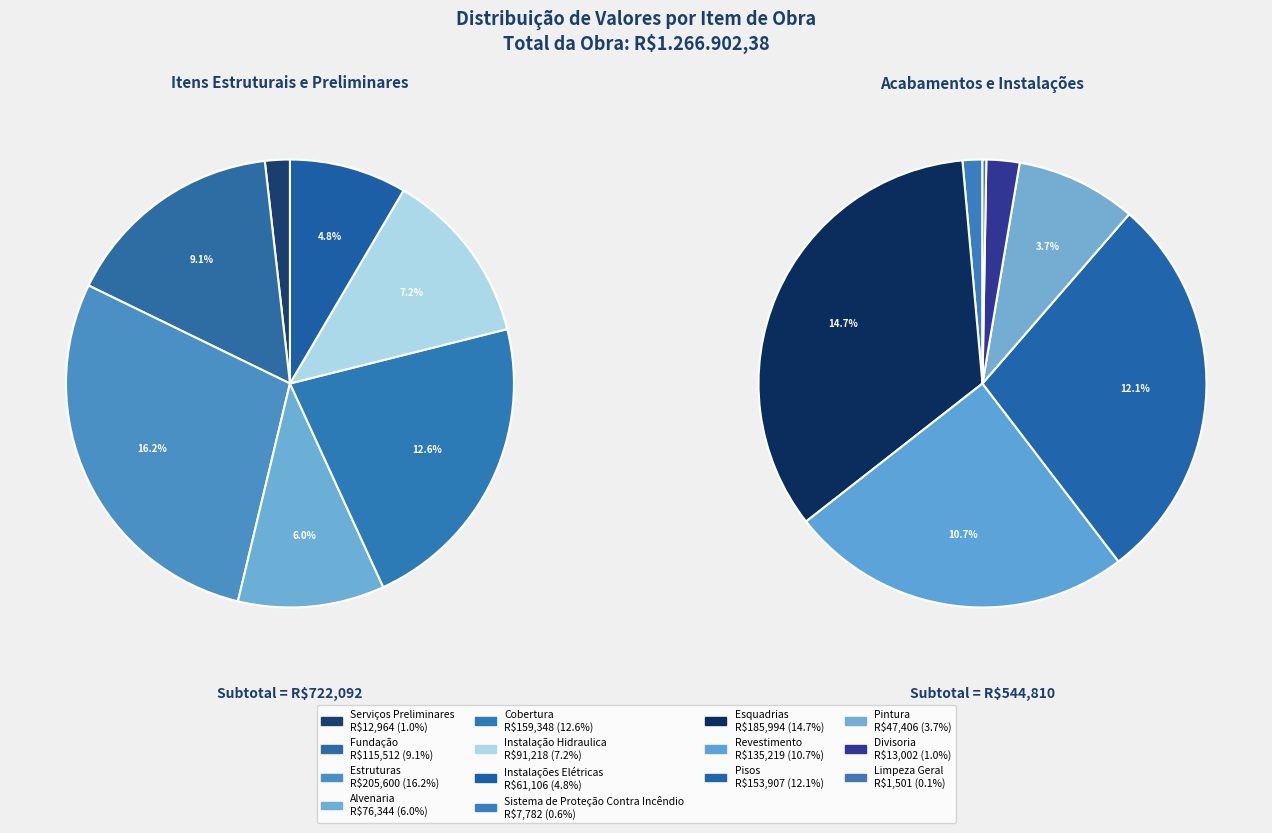

How many segments does this pie chart have?

14